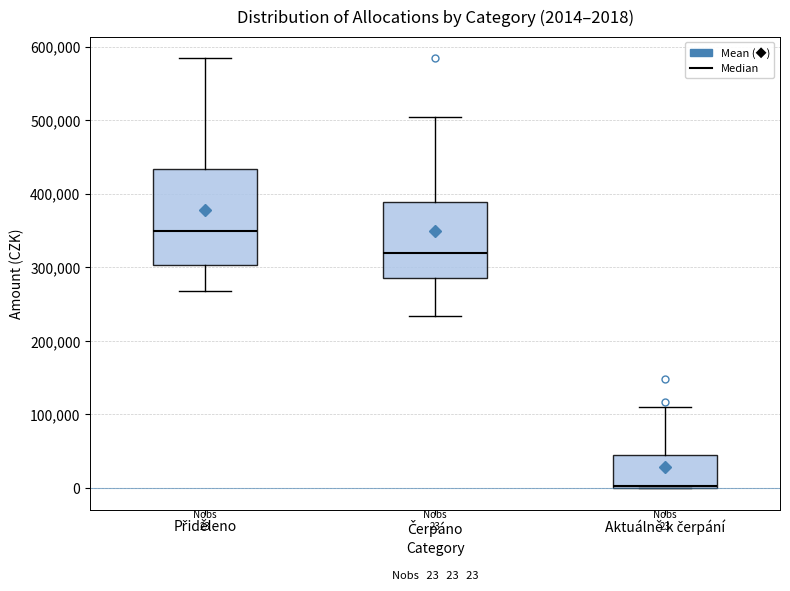

Which box has the lowest median line?

Aktuálně k čerpání